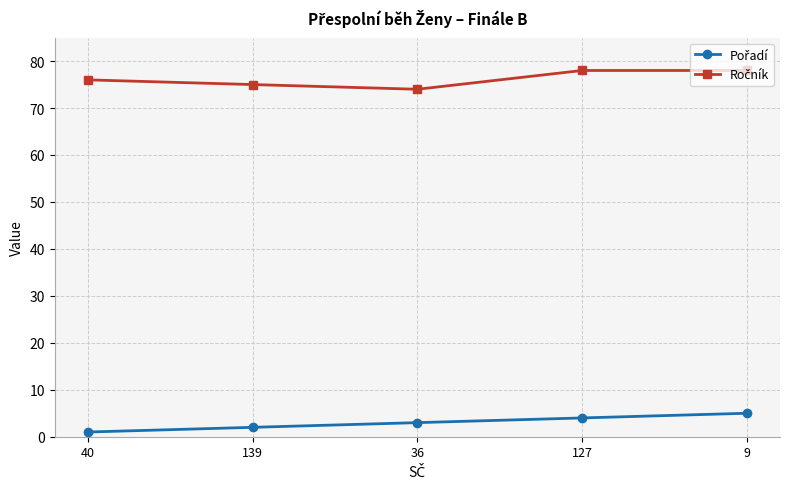

What position from the left is 36?

3